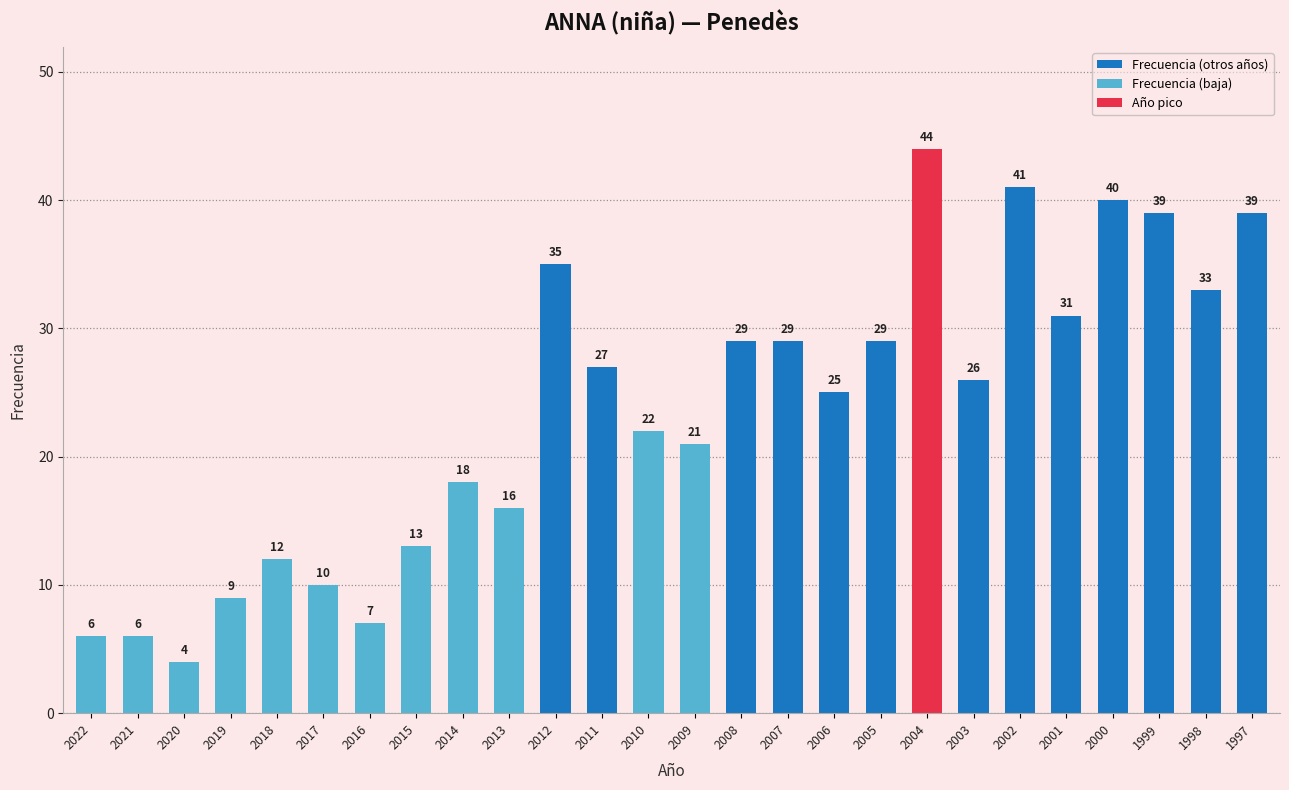

How many distinct data groups are displayed?

1